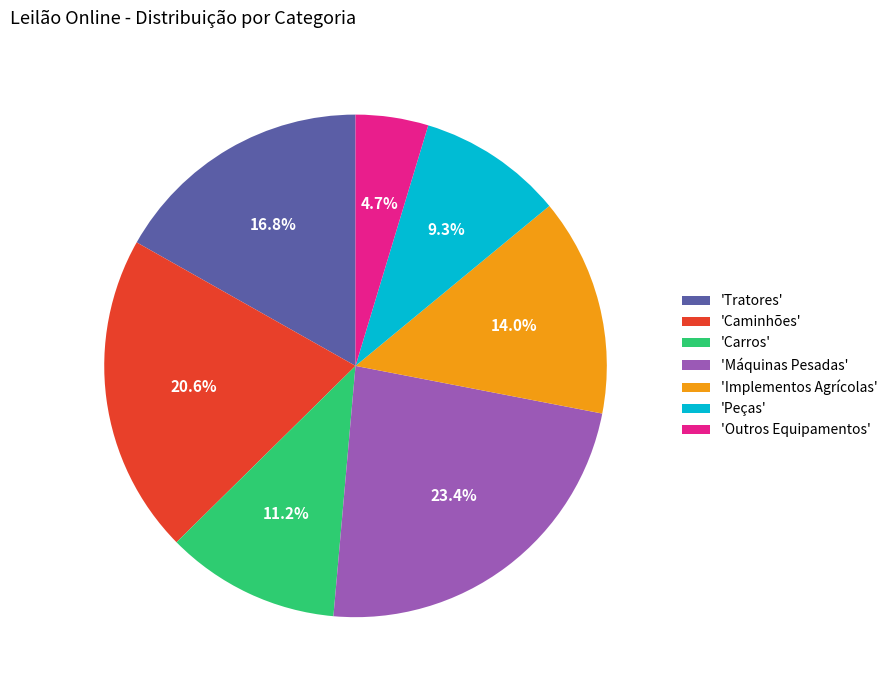

Is there any slice that represents more than half of the pie?

No